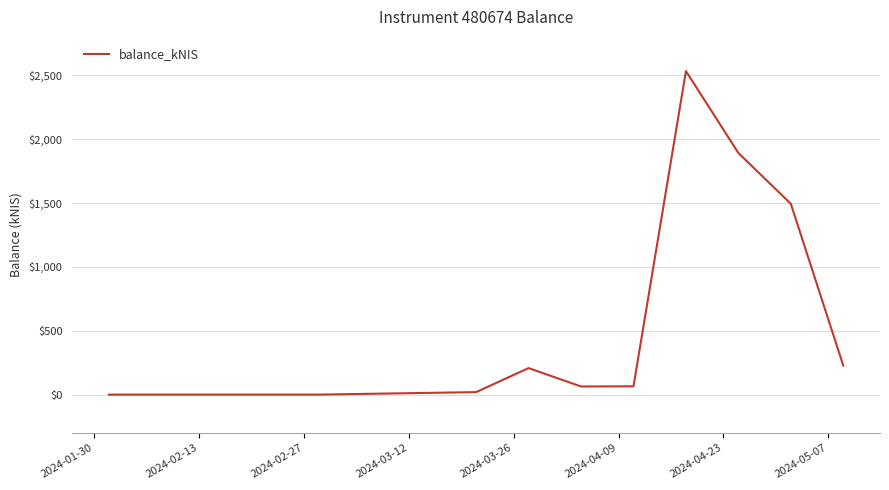

What is the greatest value displayed?

2532.3